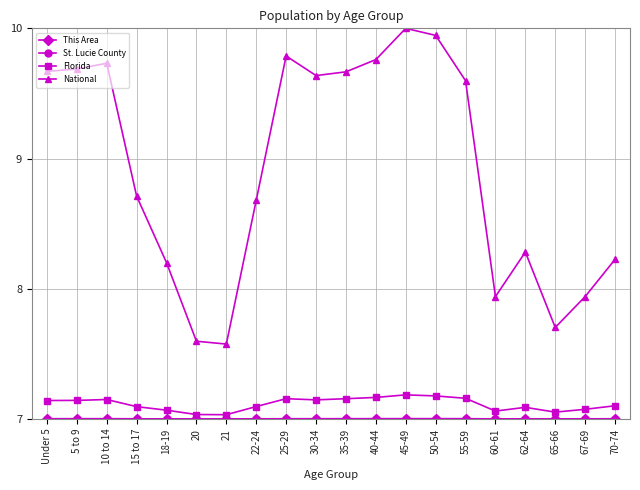

True or false: National has more than 1 interior local peaks.

True